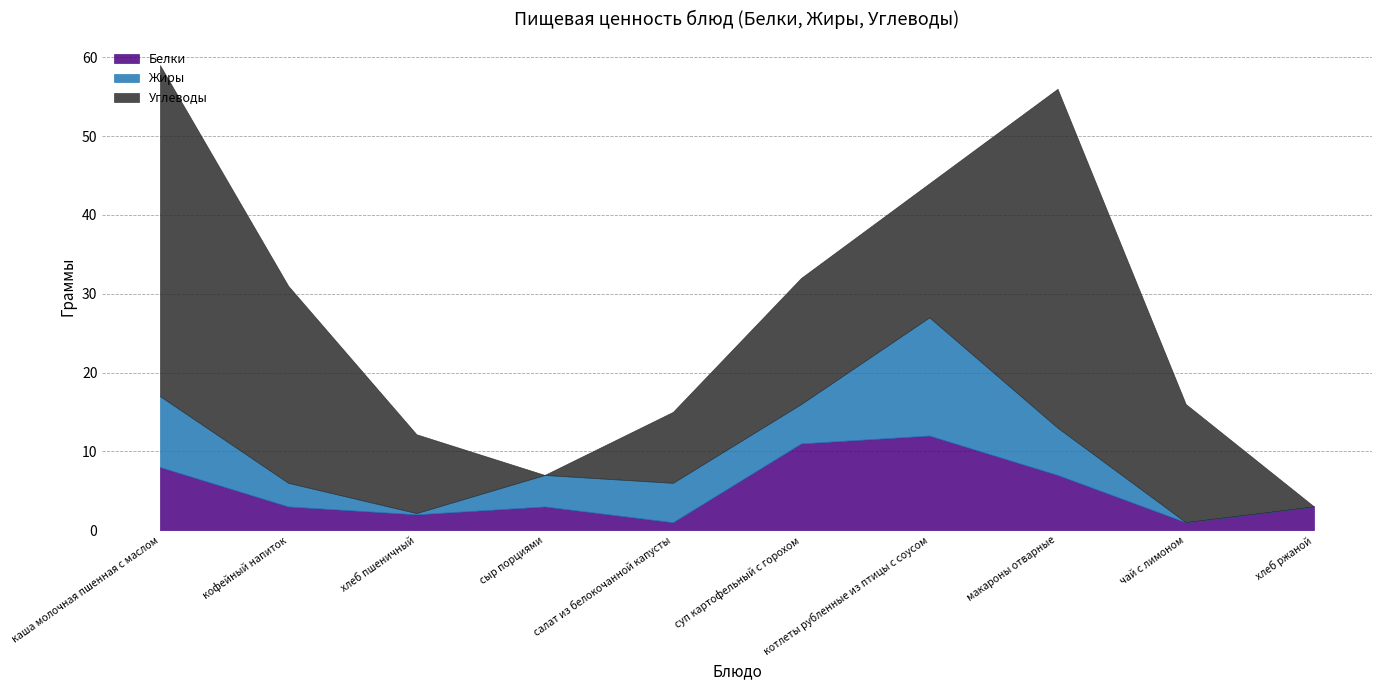

Is the value of Белки at суп картофельный с горохом greater than the value of Углеводы at кофейный напиток?

No